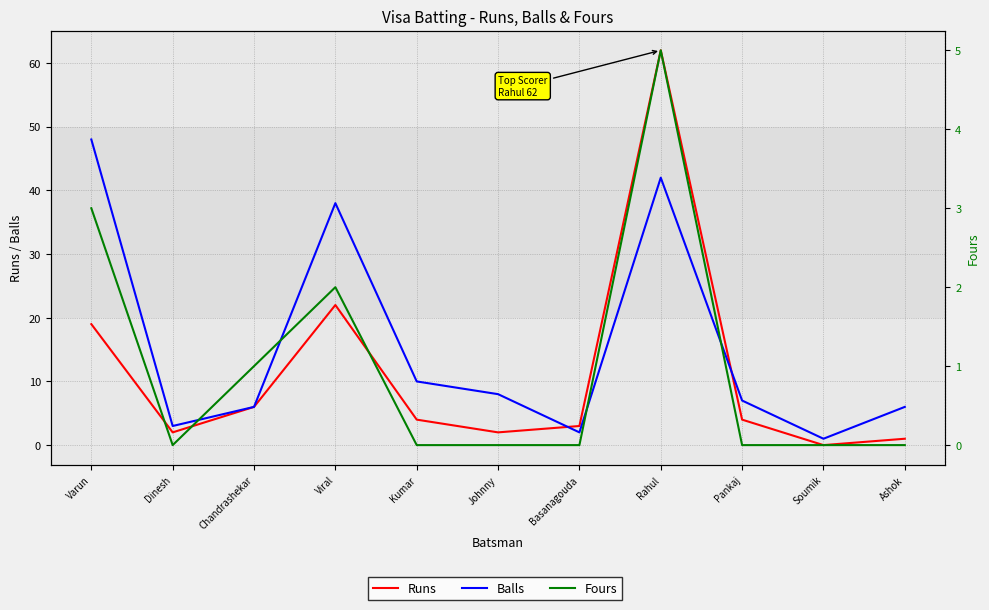

How many lines are shown in the chart?

3